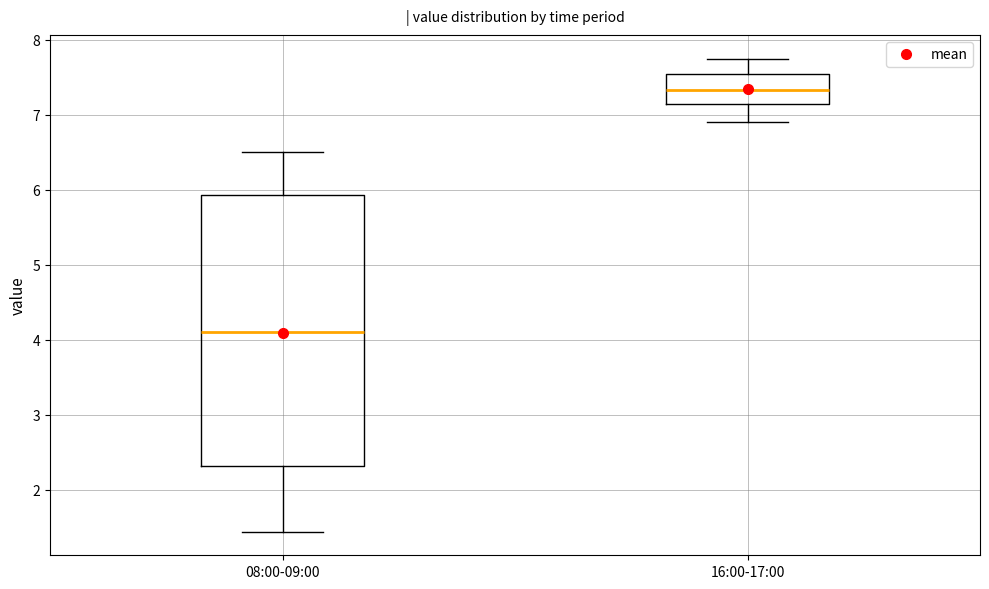

Which box is the tallest, from its lower edge to its upper edge?

08:00-09:00